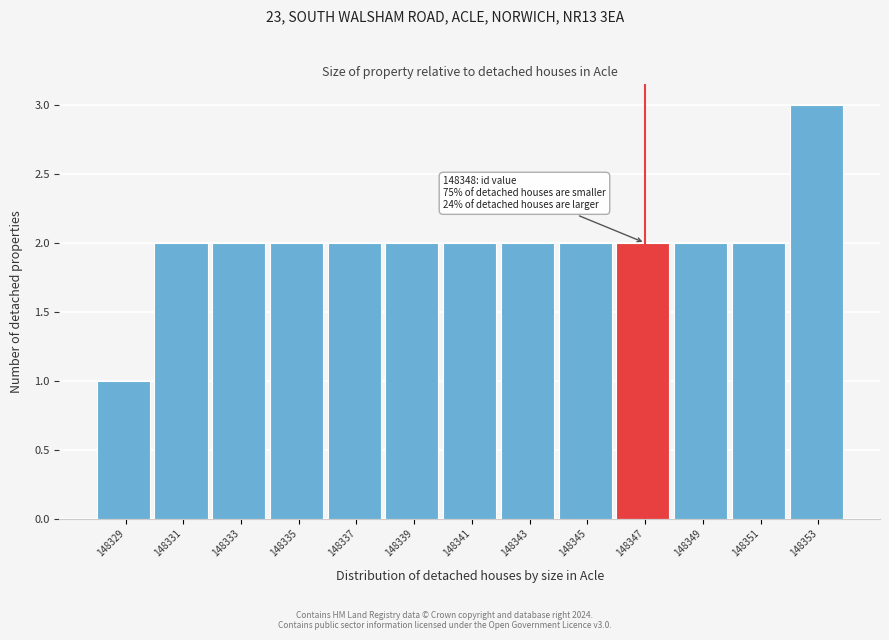

Reading left to right, extract all data points from this chart.

148329=1	148331=2	148333=2	148335=2	148337=2	148339=2	148341=2	148343=2	148345=2	148347=2	148349=2	148351=2	148353=3